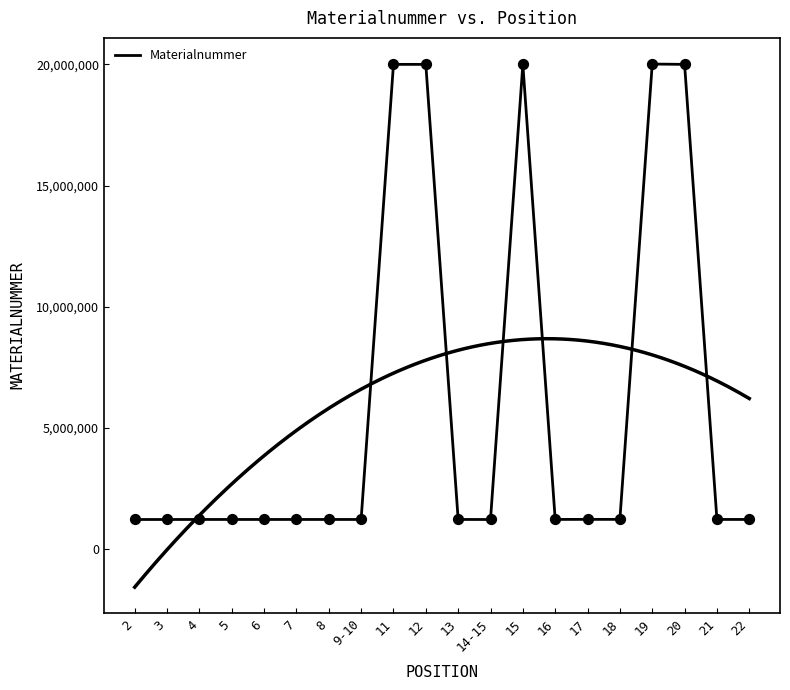

What is the change in value from 16 to 20?

+18779609